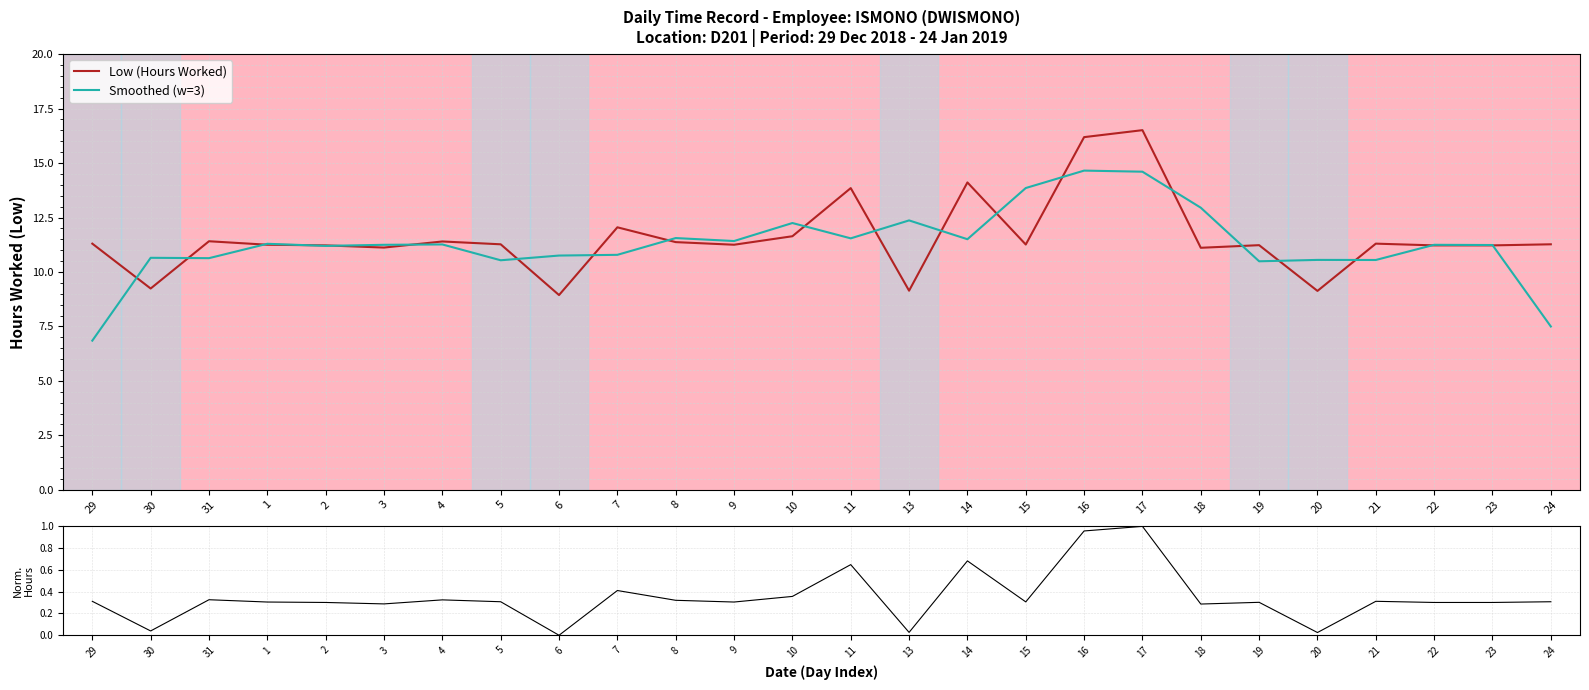

Is it true that Normalized Hours equals 1.4 at 17?

False